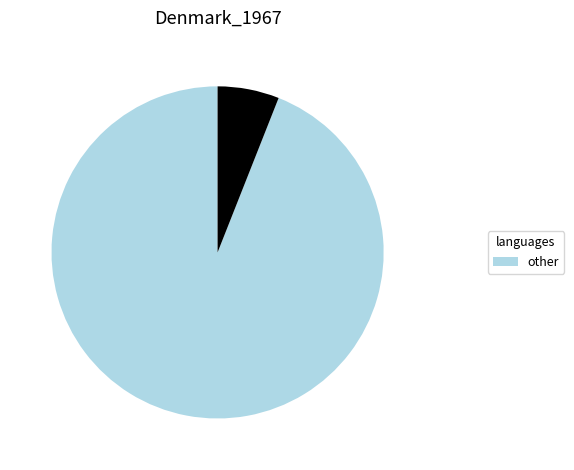

Does any single category account for the majority?

Yes